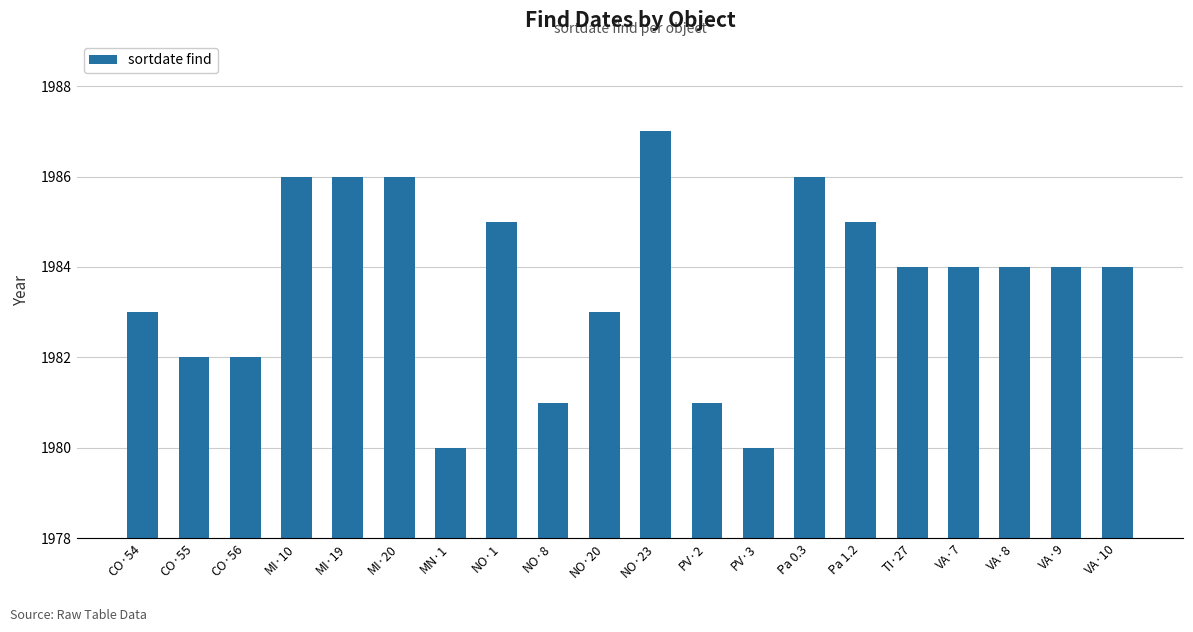

How many categories are shown in the chart?

20